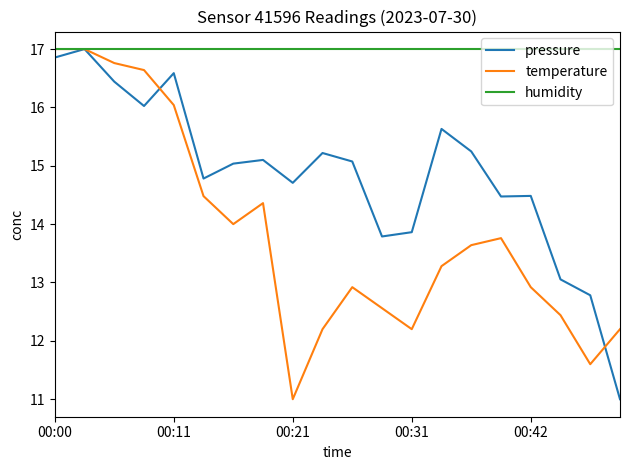

Reading left to right, what are all the values shown in this chart?

pressure: 16.9	17.0	16.4	16.0	16.6	14.8	15.0	15.1	14.7	15.2	15.1	13.8	13.9	15.6	15.2	14.5	14.5	13.1	12.8	11.0
temperature: 17.0	17.0	16.8	16.6	16.0	14.5	14.0	14.4	11.0	12.2	12.9	12.6	12.2	13.3	13.6	13.8	12.9	12.4	11.6	12.2
humidity: 17.0	17.0	17.0	17.0	17.0	17.0	17.0	17.0	17.0	17.0	17.0	17.0	17.0	17.0	17.0	17.0	17.0	17.0	17.0	17.0